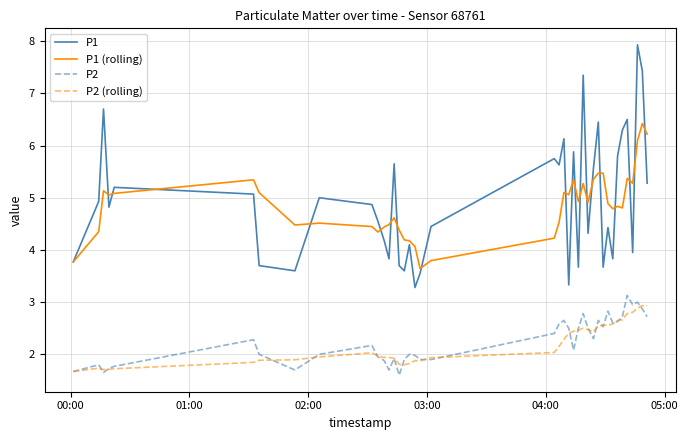

What is the smallest value displayed?

1.6